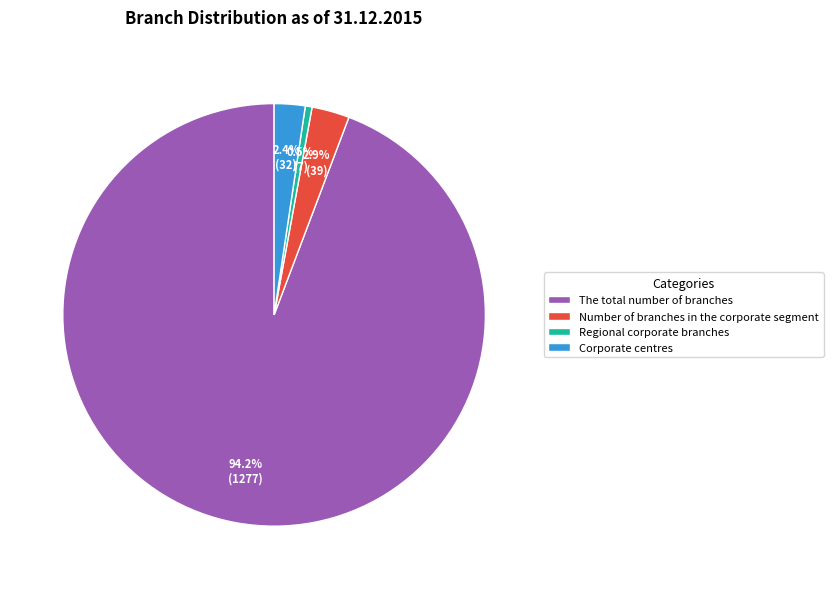

Which category has the biggest portion of the pie?

The total number of branches